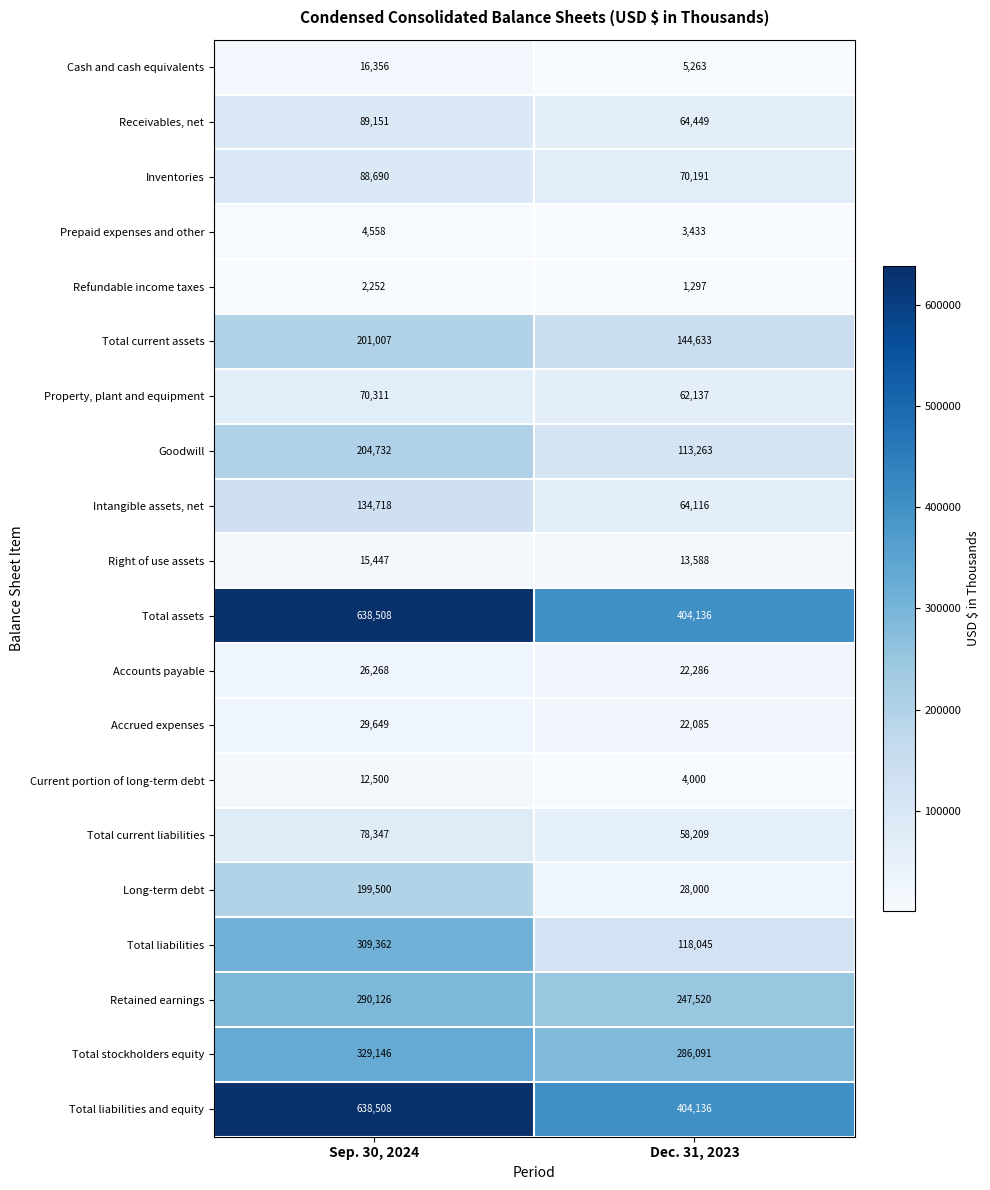

True or false: Total liabilities and equity has a value of 404136 at Dec. 31, 2023.

True